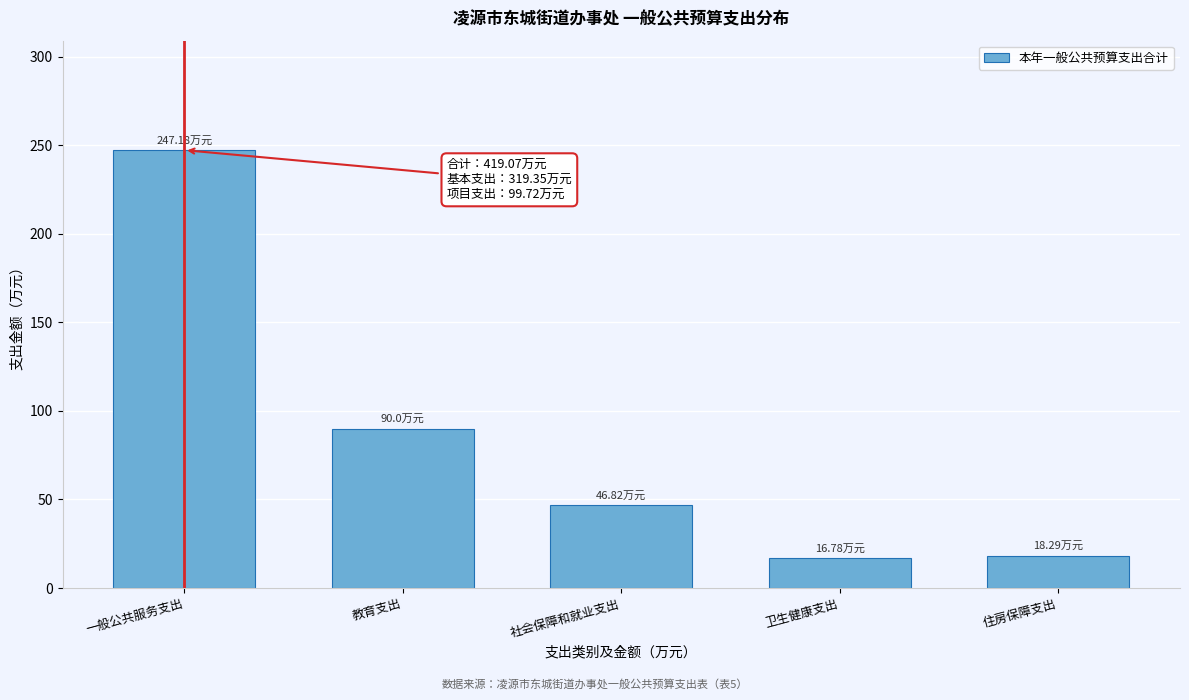

What is the sum of all values?

419.1